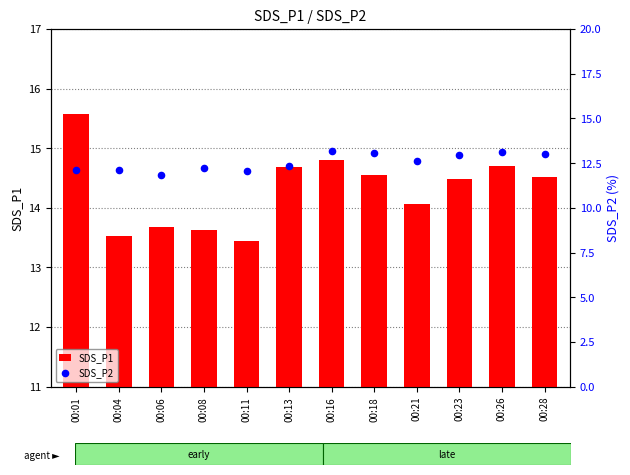

Which series reaches the maximum Y coordinate?

SDS_P1